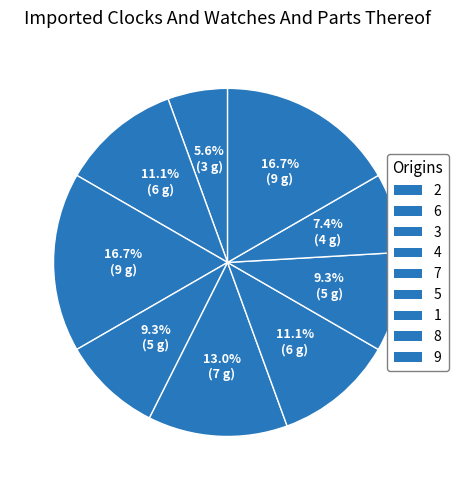

Count the number of slices in the pie.

9